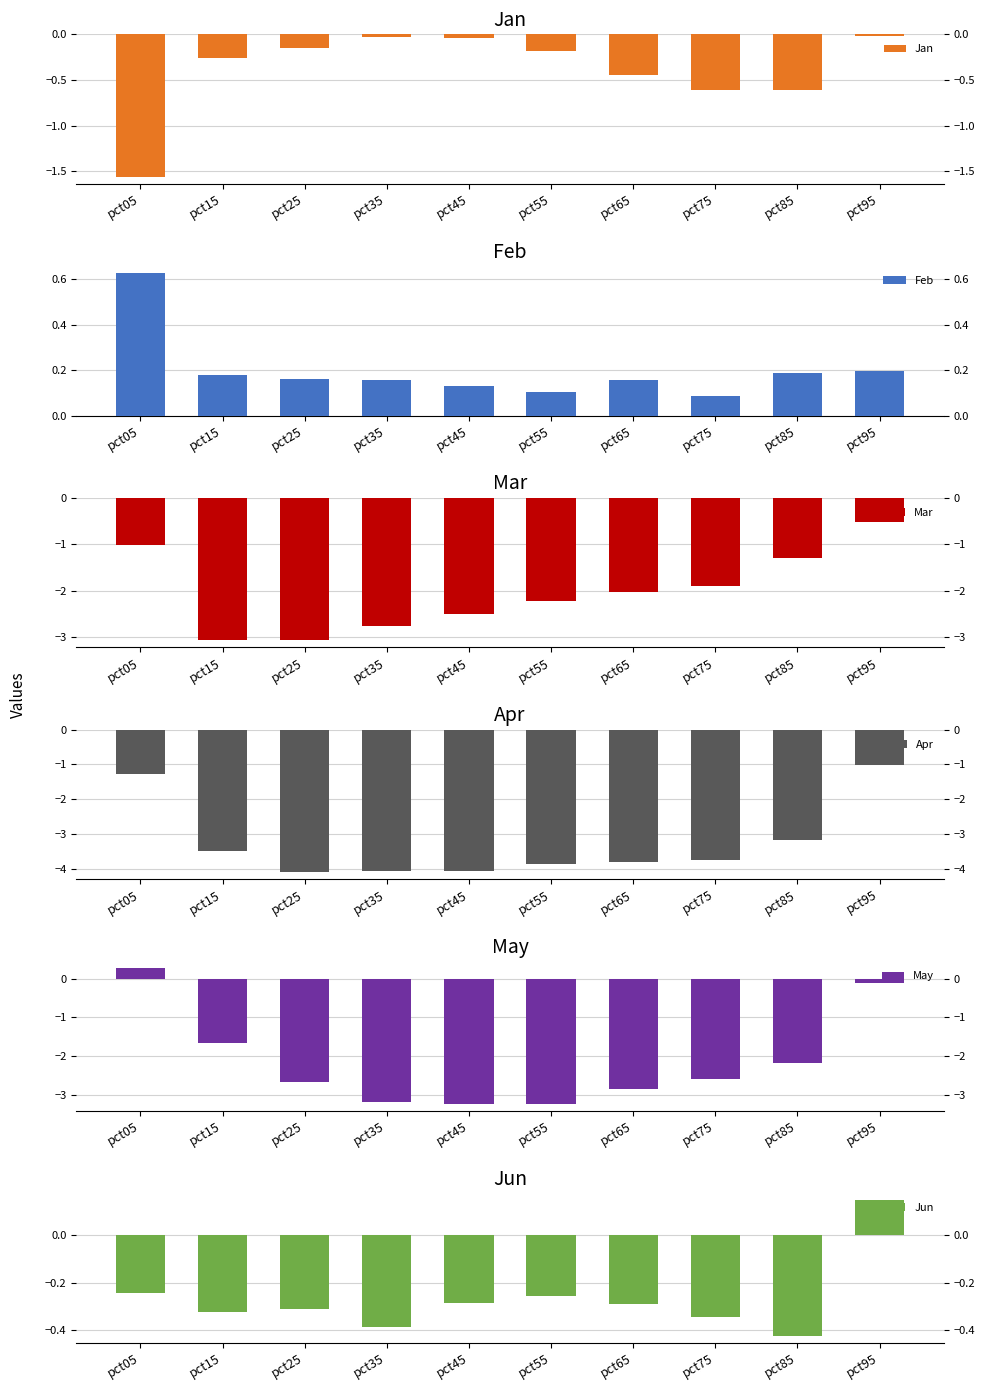

What is the difference between the maximum and minimum values in the Feb series?

0.5